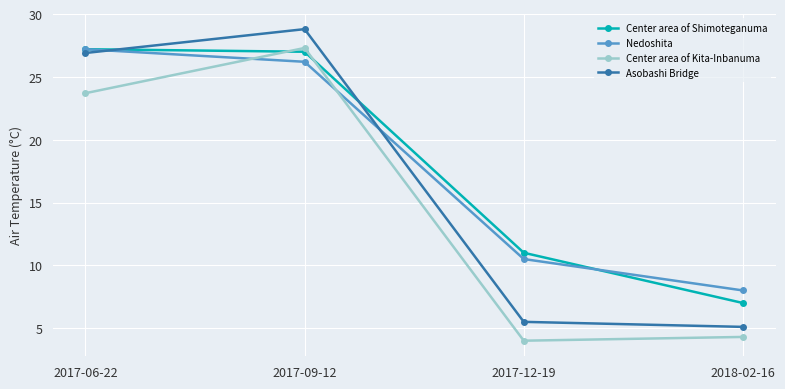

The value of Center area of Kita-Inbanuma at 2017-12-19 is 6.3. True or false?

False